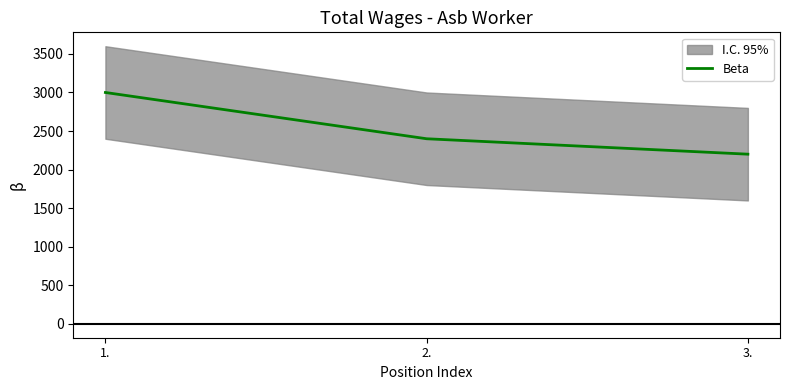

The chart shows a value of 3000 at 1.. True or false?

True